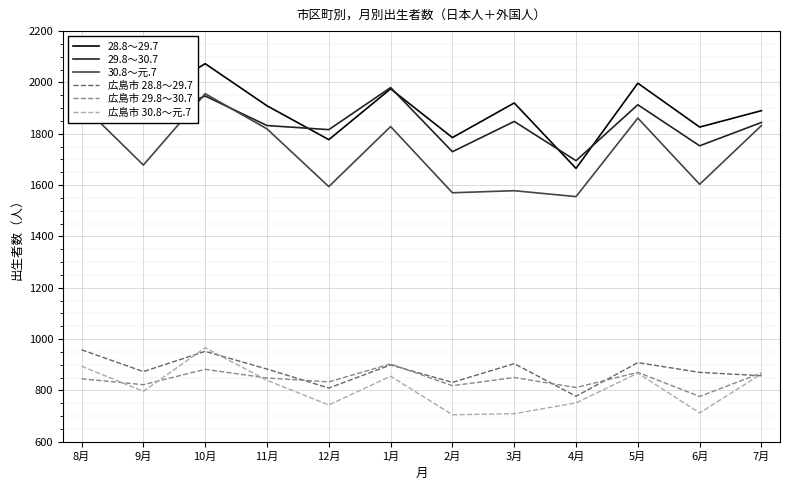

True or false: 広島市 28.8～29.7 and 28.8～29.7 intersect in this chart.

False